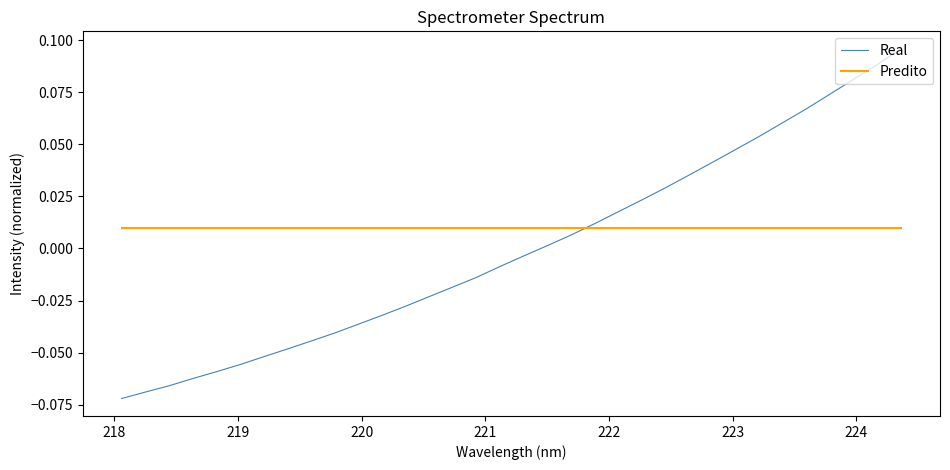

Which series has the widest spread of values?

Real